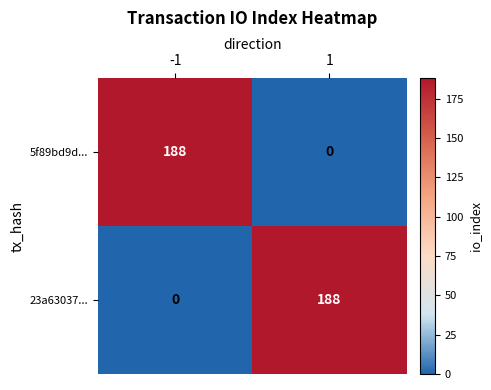

What is the maximum value for 5f89bd9d...?

188